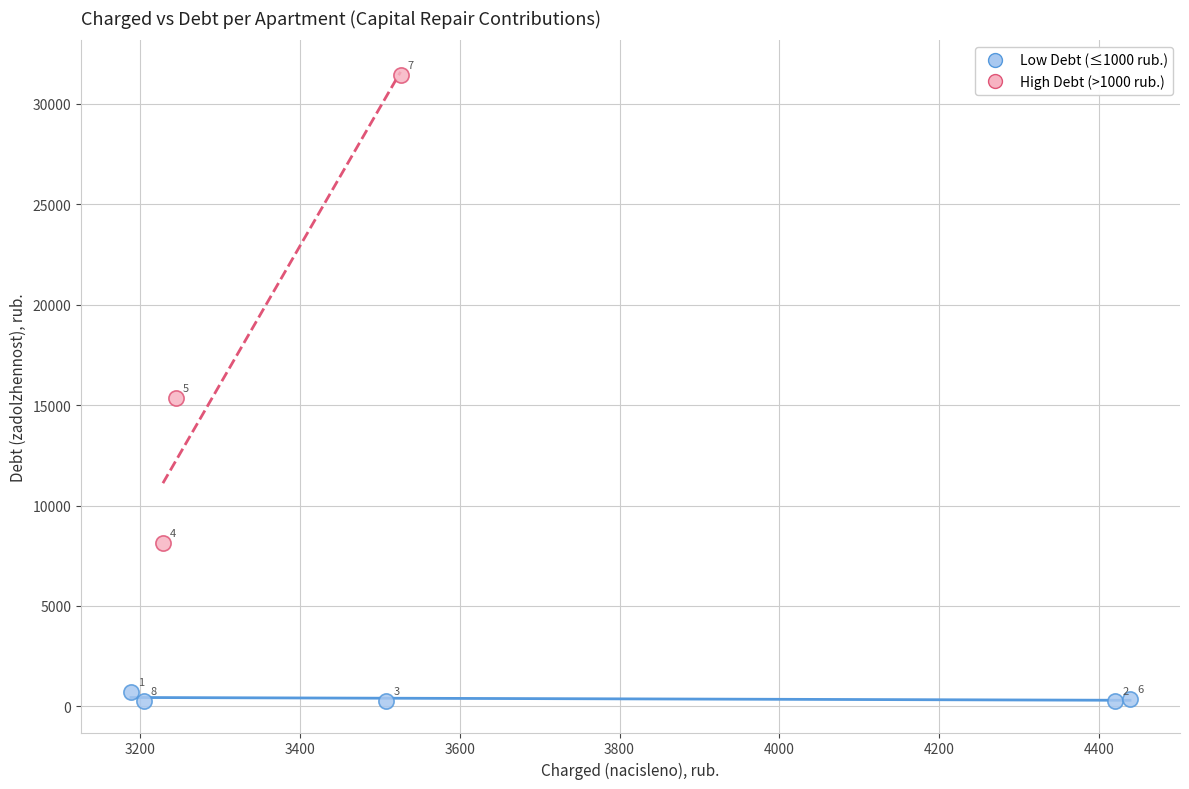

Which series contains the highest Y value?

High Debt (>1000 rub.)